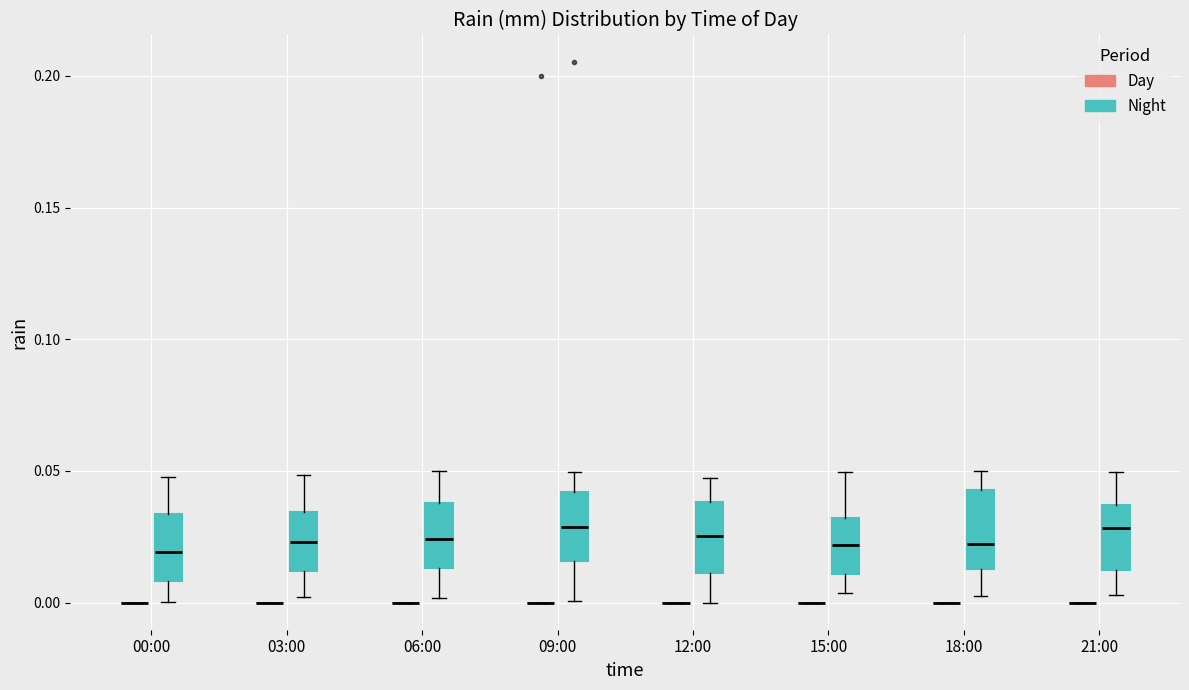

Reading left to right, transcribe this box plot: for each box, give where its median line is, the range the box spans, and where its two whiskers end, as read against the y-axis. The values are not printed on the chart, so give them approximately, as read against the axis.

00:00 (Day): box collapsed to a line at 0.000, whiskers 0.000 to 0.000
00:00 (Night): median 0.020, box 0.010 to 0.035, whiskers 0.000 to 0.050
03:00 (Day): box collapsed to a line at 0.000, whiskers 0.000 to 0.000
03:00 (Night): median 0.025, box 0.010 to 0.035, whiskers 0.000 to 0.050
06:00 (Day): box collapsed to a line at 0.000, whiskers 0.000 to 0.000
06:00 (Night): median 0.025, box 0.015 to 0.040, whiskers 0.000 to 0.050
09:00 (Day): box collapsed to a line at 0.000, whiskers 0.000 to 0.000
09:00 (Night): median 0.030, box 0.015 to 0.040, whiskers 0.000 to 0.050
12:00 (Day): box collapsed to a line at 0.000, whiskers 0.000 to 0.000
12:00 (Night): median 0.025, box 0.010 to 0.040, whiskers 0.000 to 0.045
15:00 (Day): box collapsed to a line at 0.000, whiskers 0.000 to 0.000
15:00 (Night): median 0.020, box 0.010 to 0.030, whiskers 0.005 to 0.050
18:00 (Day): box collapsed to a line at 0.000, whiskers 0.000 to 0.000
18:00 (Night): median 0.020, box 0.015 to 0.045, whiskers 0.005 to 0.050
21:00 (Day): box collapsed to a line at 0.000, whiskers 0.000 to 0.000
21:00 (Night): median 0.030, box 0.015 to 0.035, whiskers 0.005 to 0.050